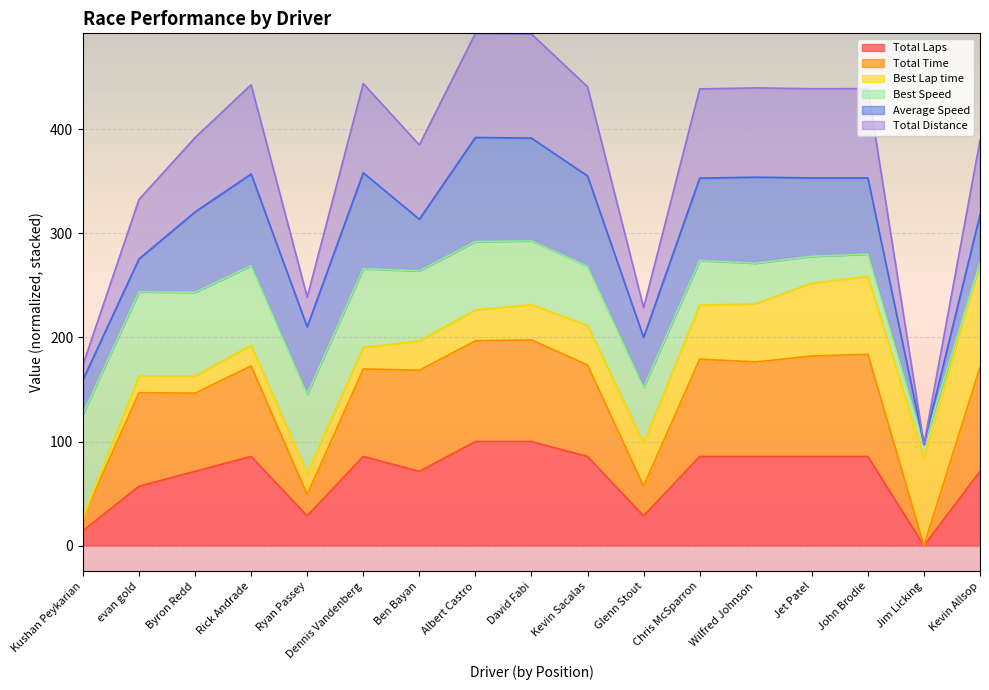

Which has a higher value, Kushan Peykarian or Dennis Vandenberg?

Dennis Vandenberg